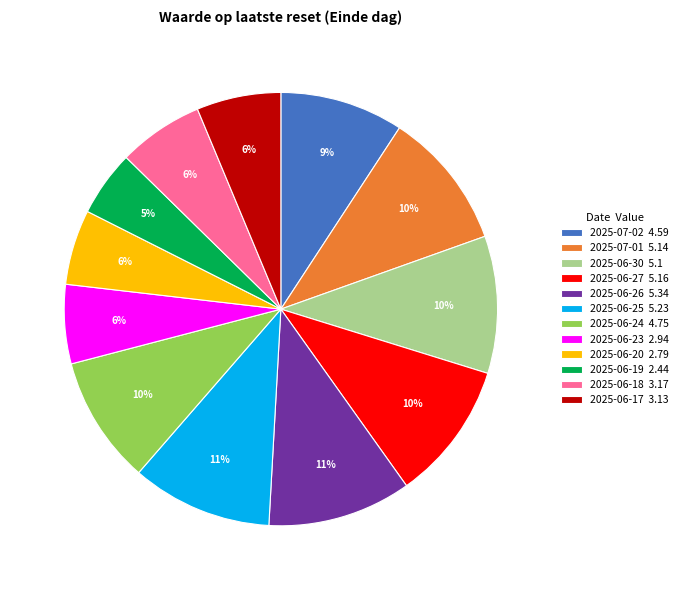

Combined, do 2025-06-27 5.16 and 2025-06-17 3.13 account for over 50%?

No